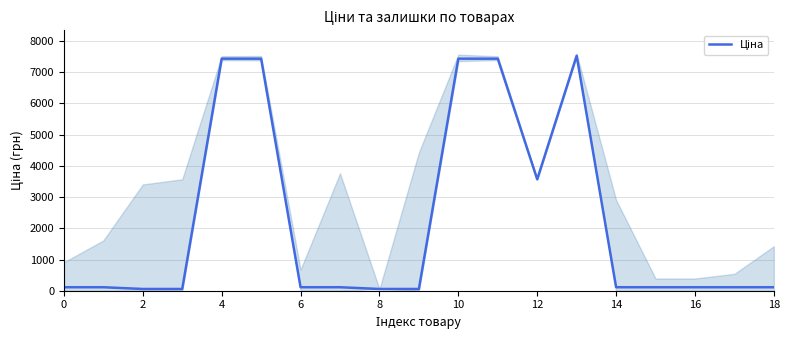

Where is the data nearest to the value 3793?

12